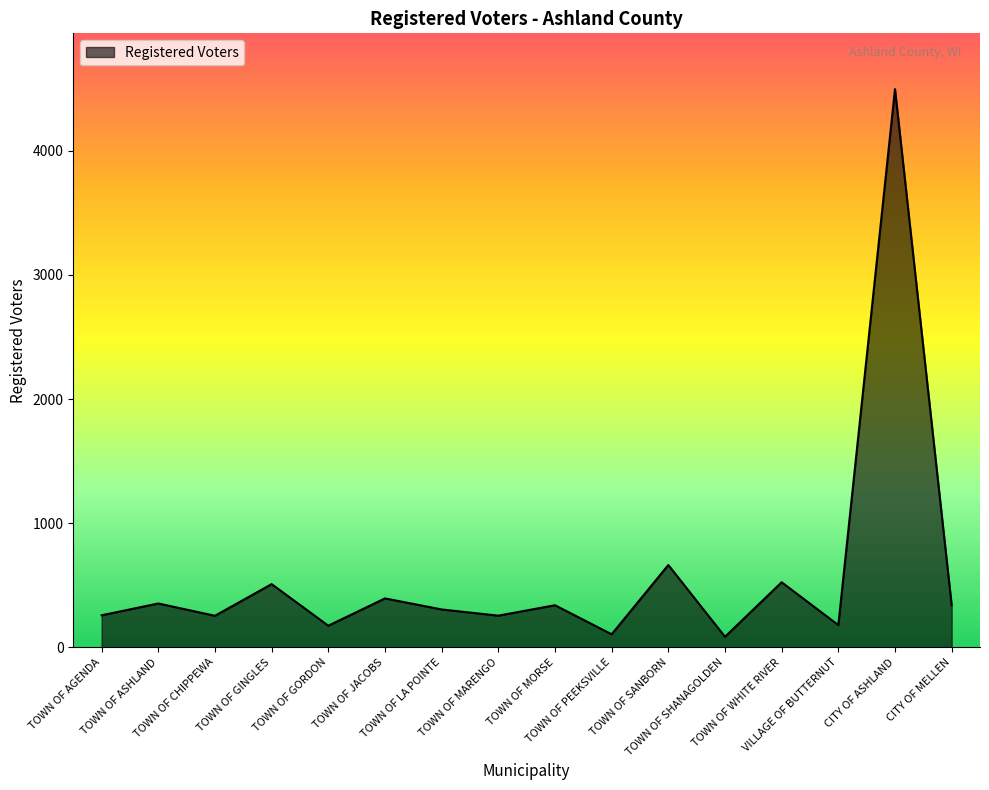

Reading left to right, extract all data points from this chart.

TOWN OF AGENDA=258	TOWN OF ASHLAND=353	TOWN OF CHIPPEWA=254	TOWN OF GINGLES=509	TOWN OF GORDON=174	TOWN OF JACOBS=394	TOWN OF LA POINTE=305	TOWN OF MARENGO=255	TOWN OF MORSE=339	TOWN OF PEEKSVILLE=105	TOWN OF SANBORN=663	TOWN OF SHANAGOLDEN=85	TOWN OF WHITE RIVER=524	VILLAGE OF BUTTERNUT=179	CITY OF ASHLAND=4496	CITY OF MELLEN=339